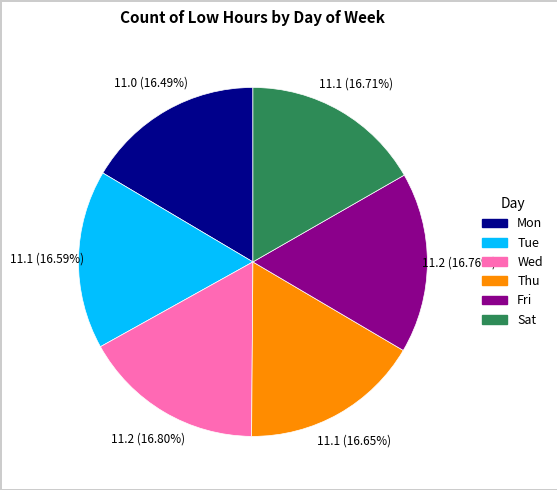

Is the sum of Sat and Tue greater than half?

No